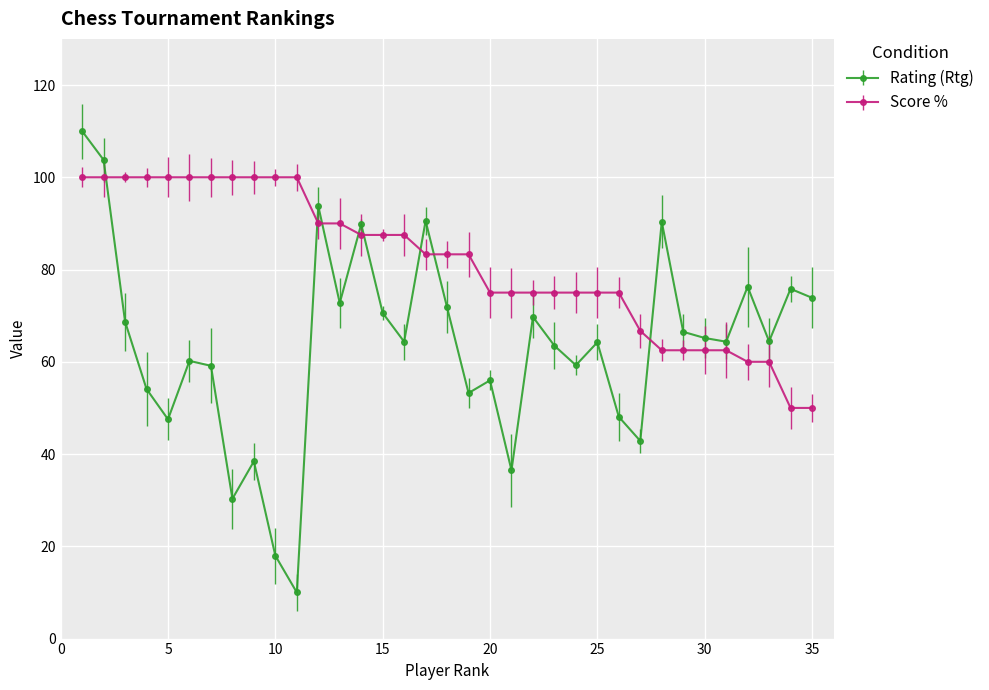

What is the value of the Rating (Rtg) point at the 17th from the left?

90.6